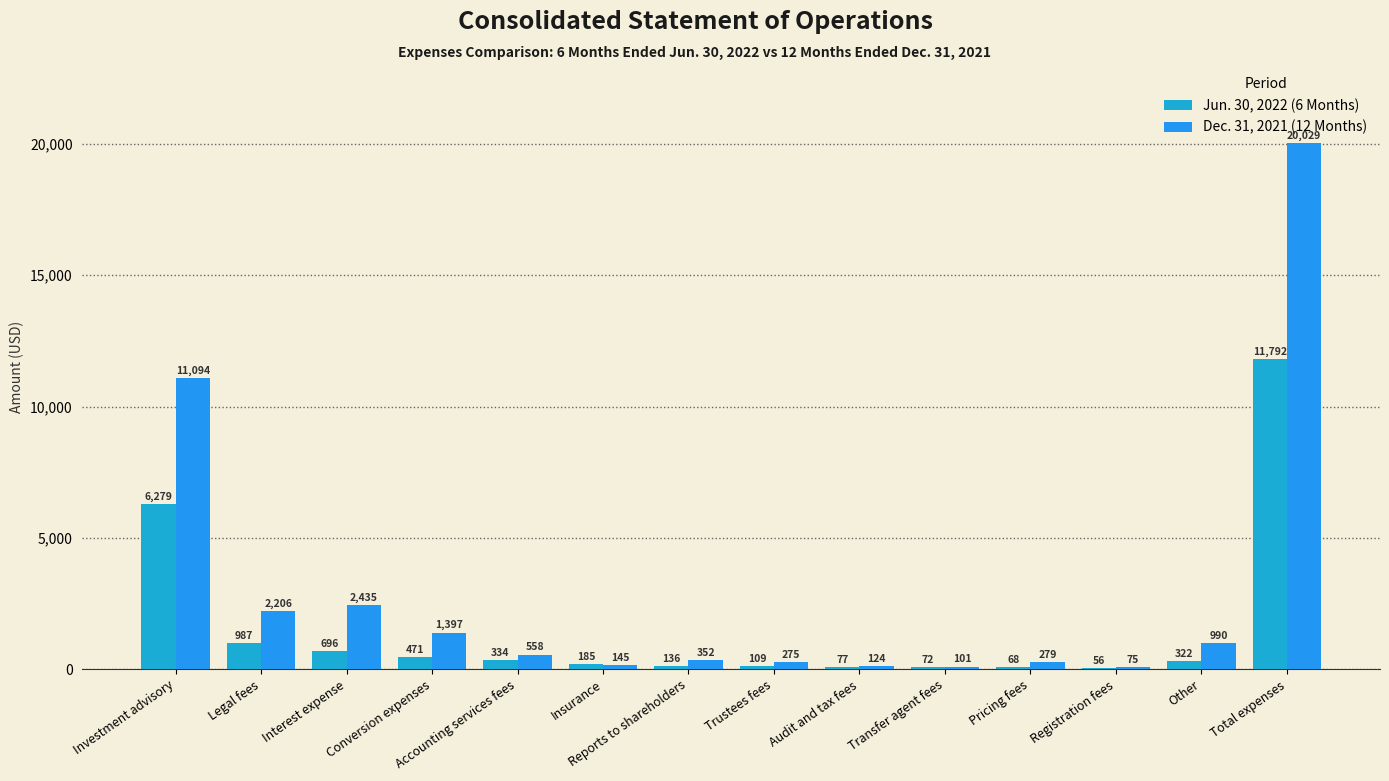

List the series in order of their peak value, highest first.

Dec. 31, 2021 (12 Months), Jun. 30, 2022 (6 Months)